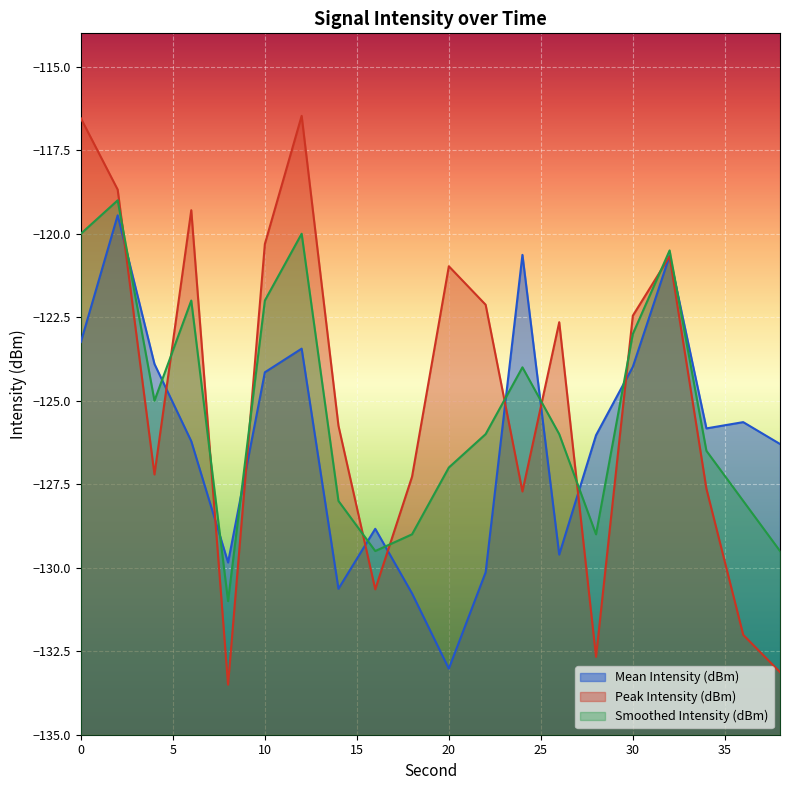

True or false: Mean Intensity (dBm) has a value of -28.3 at 30.

False